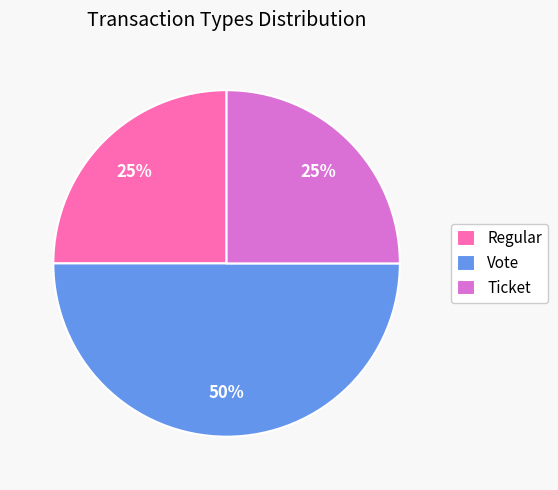

To the nearest percent, what percentage of the pie is Regular?

25%